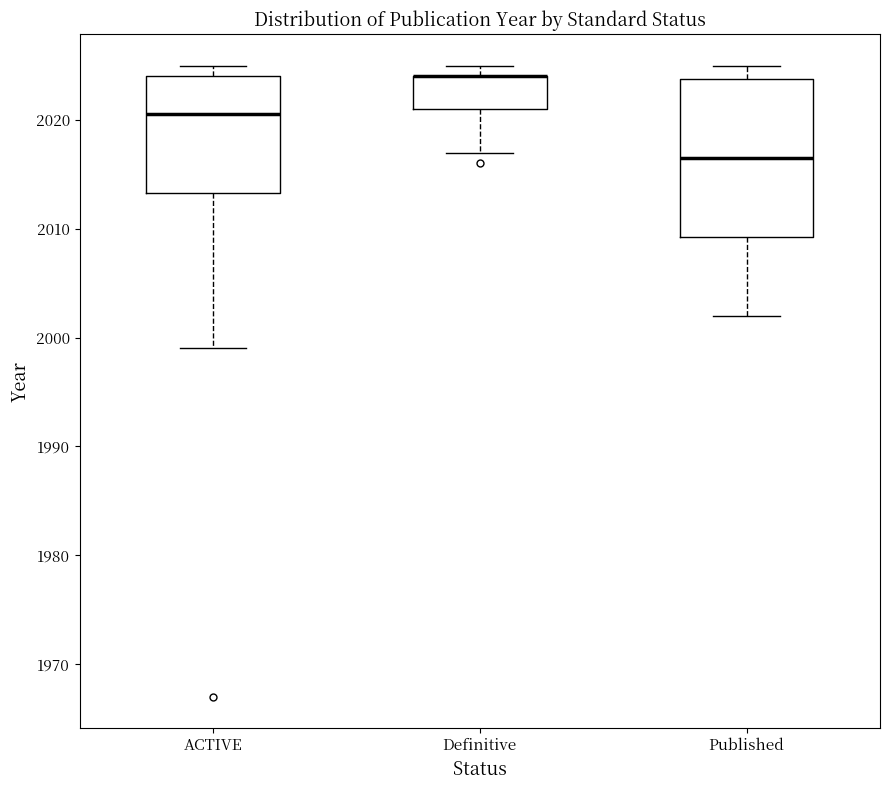

Where is the upper edge of the box for Definitive on the y-axis? The values are not printed on the chart, so give them approximately, as read against the axis.

2024